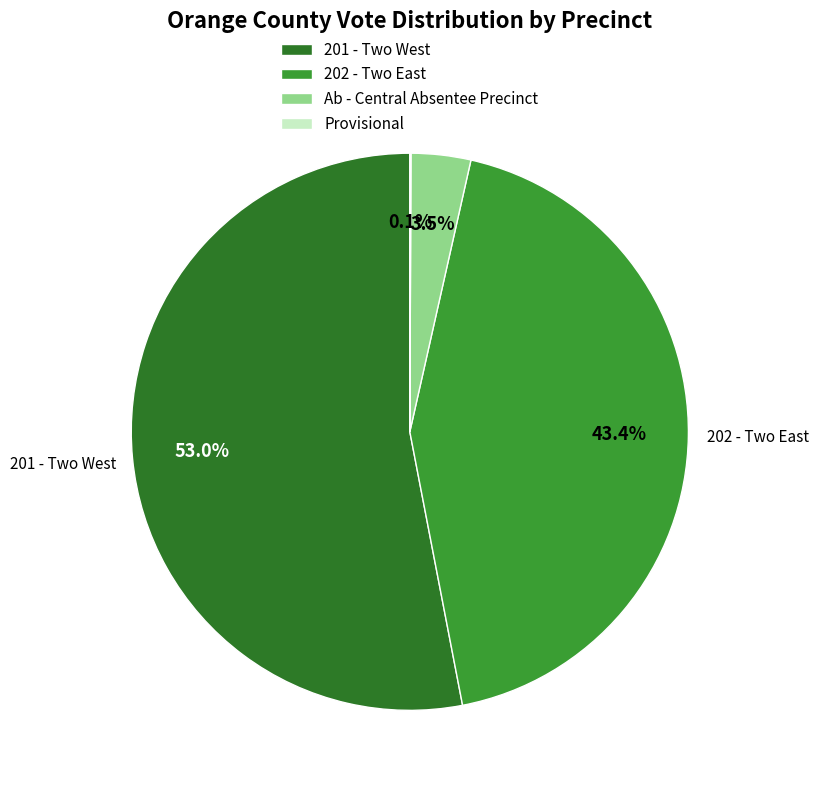

Do 202 - Two East and 201 - Two West together represent more than half of the pie?

Yes